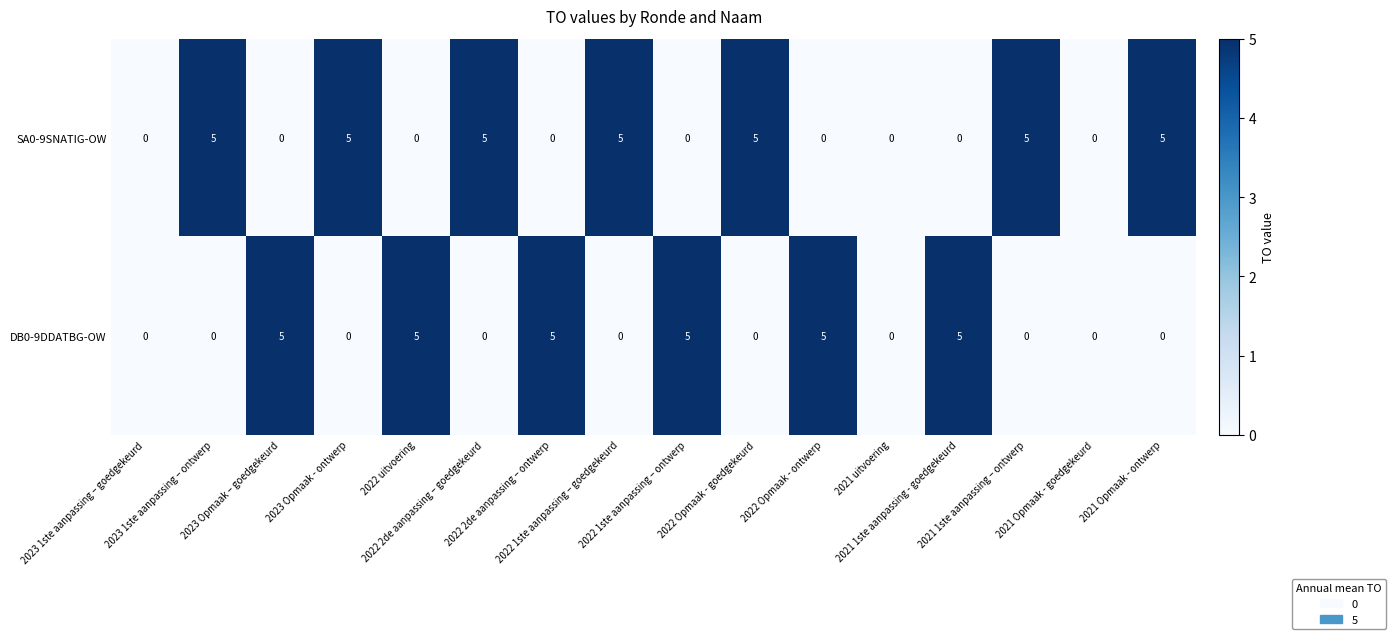

Rank the series at 2022 2de aanpassing – goedgekeurd from lowest to highest value.

DB0-9DDATBG-OW, SA0-9SNATIG-OW